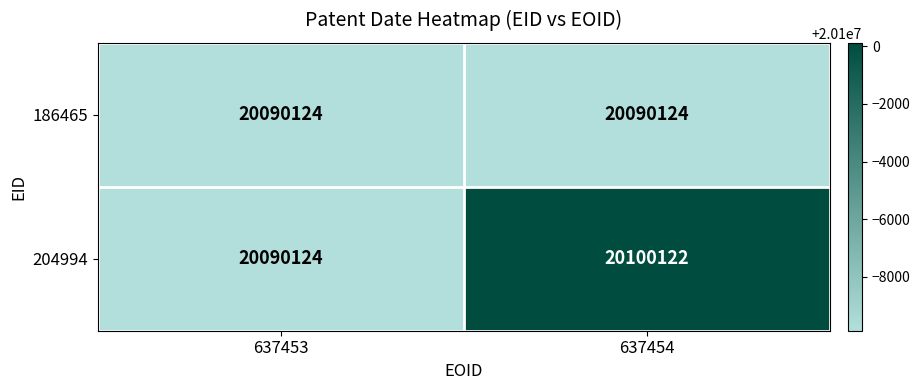

Which series has the widest spread of values?

204994